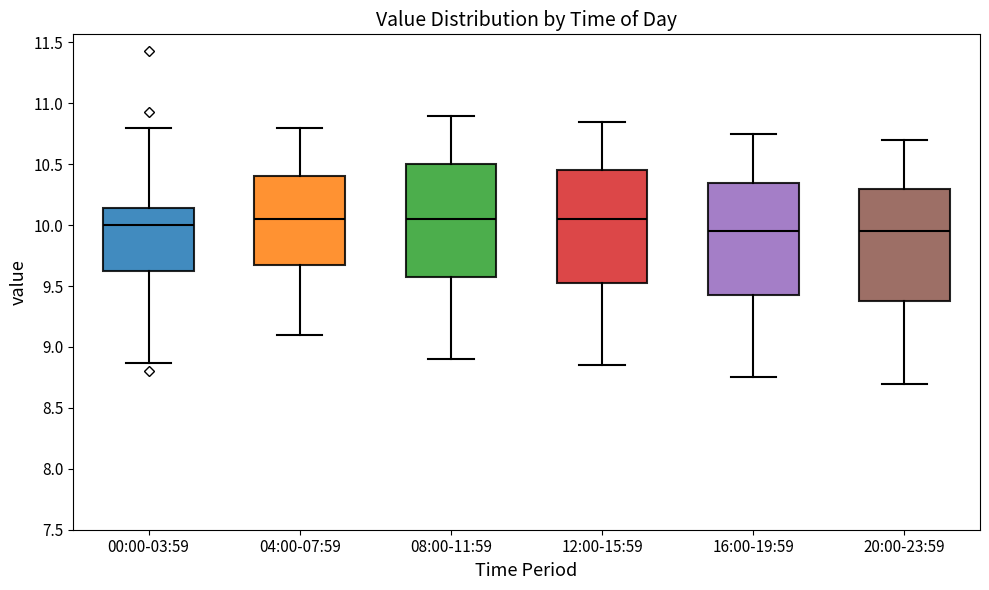

Reading left to right, read every box against the y-axis: the position of its median line, the range the box covers, and the ends of its whiskers. The values are not printed on the chart, so give them approximately, as read against the axis.

00:00-03:59: median 10.00, box 9.60 to 10.15, whiskers 8.85 to 10.80
04:00-07:59: median 10.05, box 9.70 to 10.40, whiskers 9.10 to 10.80
08:00-11:59: median 10.05, box 9.60 to 10.50, whiskers 8.90 to 10.90
12:00-15:59: median 10.05, box 9.55 to 10.45, whiskers 8.85 to 10.85
16:00-19:59: median 9.95, box 9.45 to 10.35, whiskers 8.75 to 10.75
20:00-23:59: median 9.95, box 9.40 to 10.30, whiskers 8.70 to 10.70